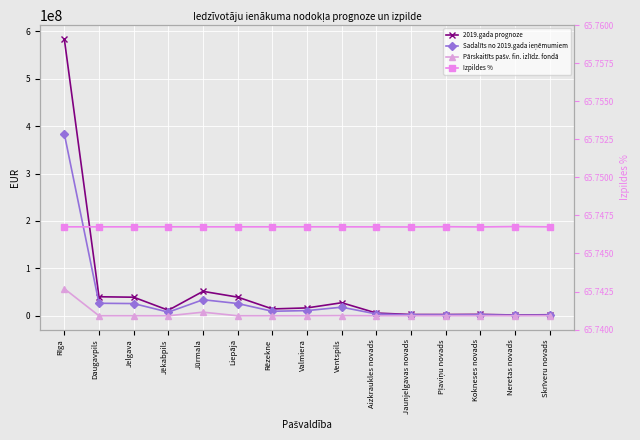

What are all the series names shown in the legend?

2019.gada prognoze, Sadalīts no 2019.gada ieņēmumiem, Pārskaitīts pašv. fin. izlīdz. fondā, Izpildes %